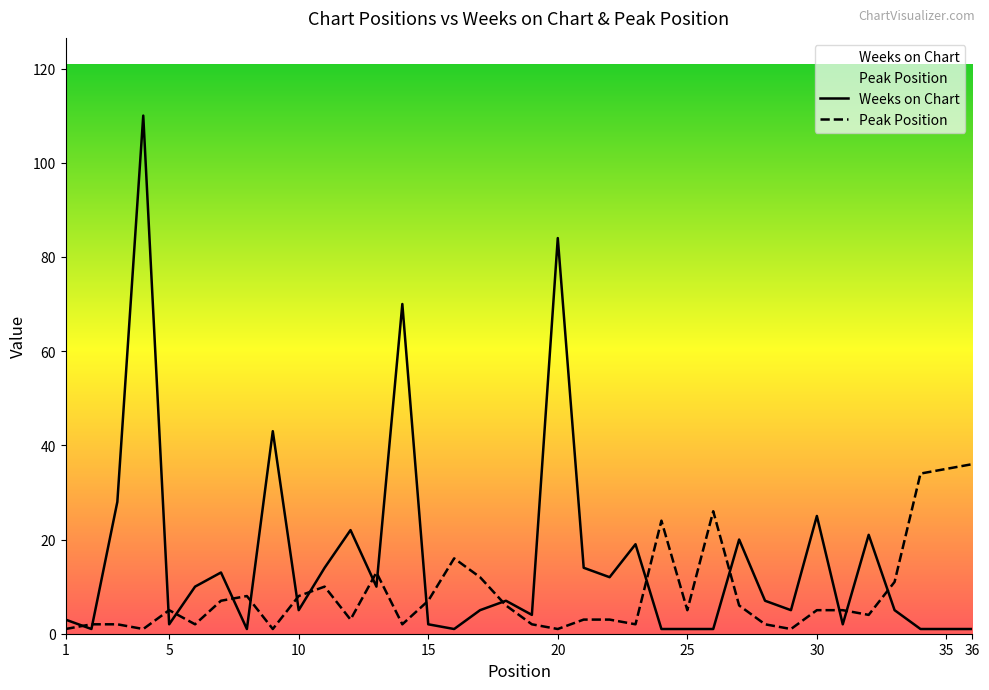

Rank the series at 34 from highest to lowest value.

Peak Position, Weeks on Chart